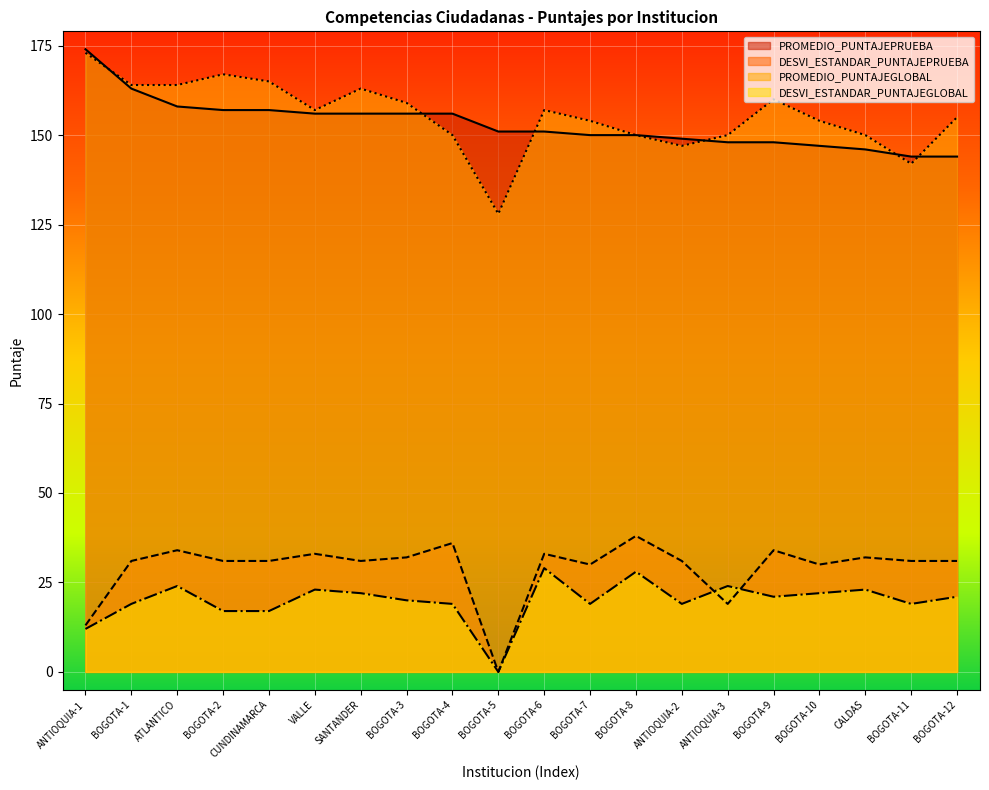

Read the DESVI_ESTANDAR_PUNTAJEPRUEBA value at ATLANTICO, to the nearest 10.

30